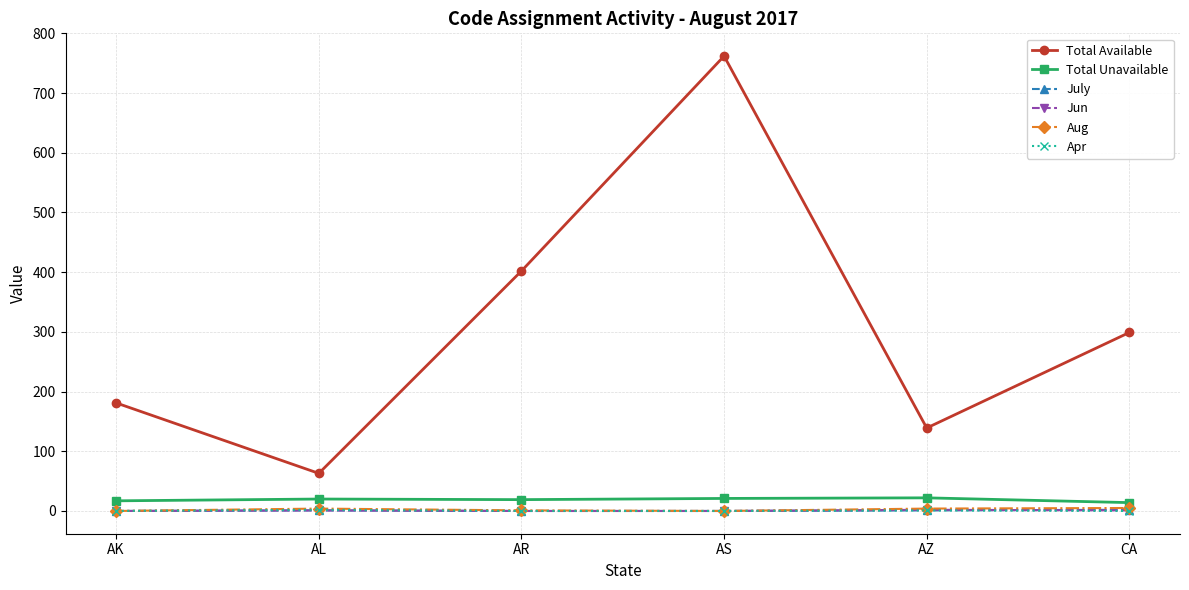

Count the July values in the range 0 to 1.

5